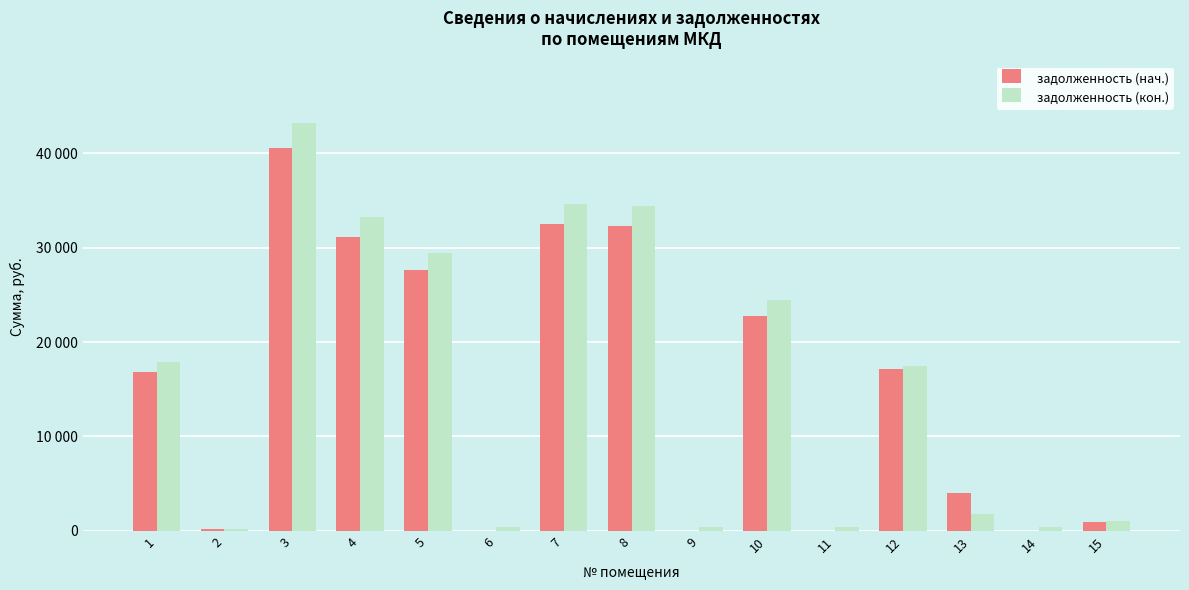

Are the bars grouped side by side (vs. stacked)?

Yes